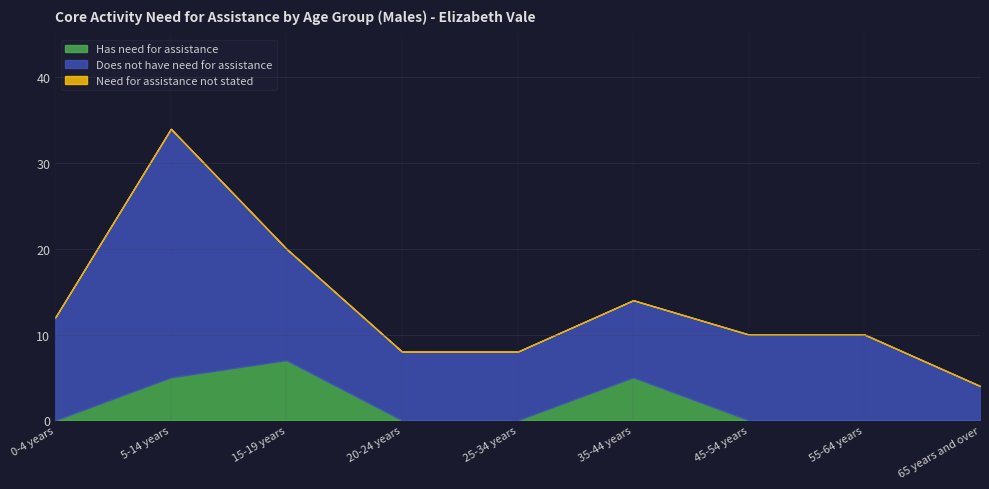

True or false: Does not have need for assistance and Need for assistance not stated intersect in this chart.

False